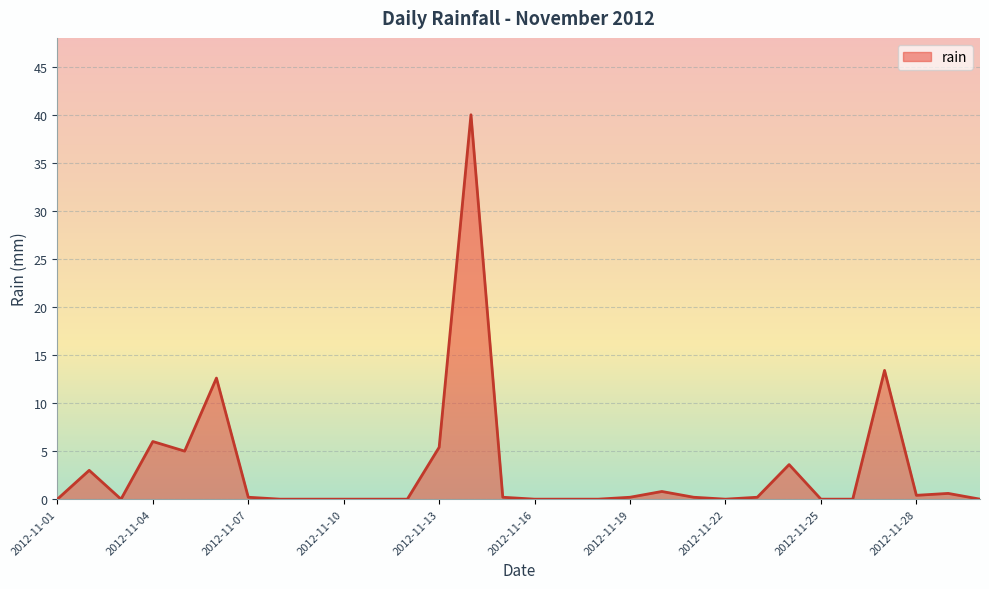

What is the greatest value displayed?

40.0